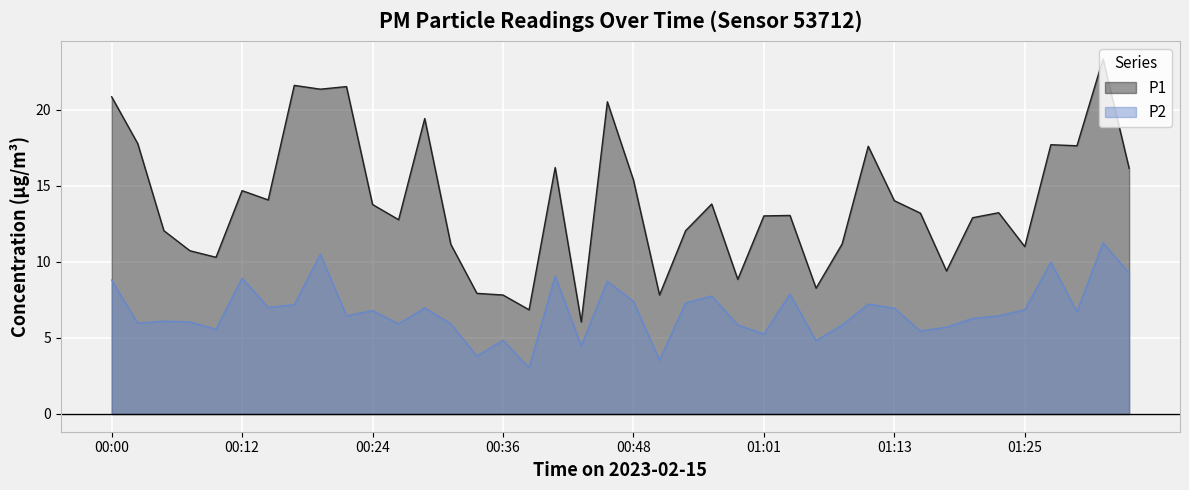

Does the chart display data point markers on the line(s)?

No